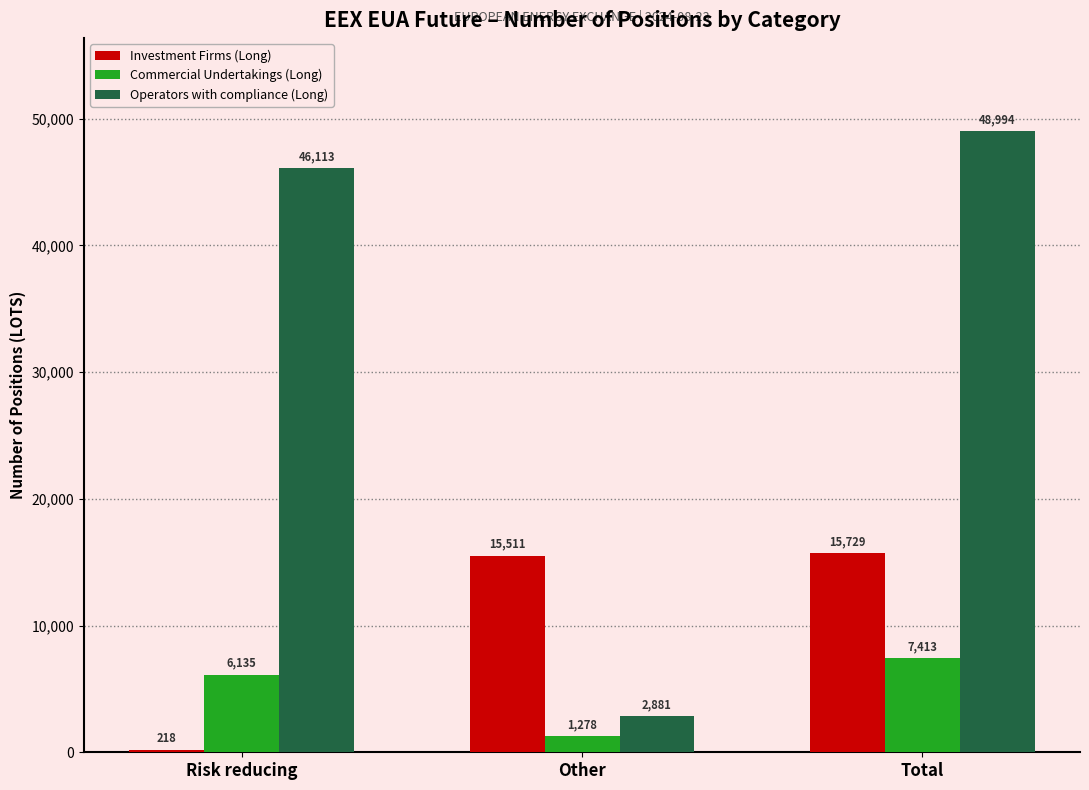

What is the average value of the Operators with compliance (Long) series?

32663